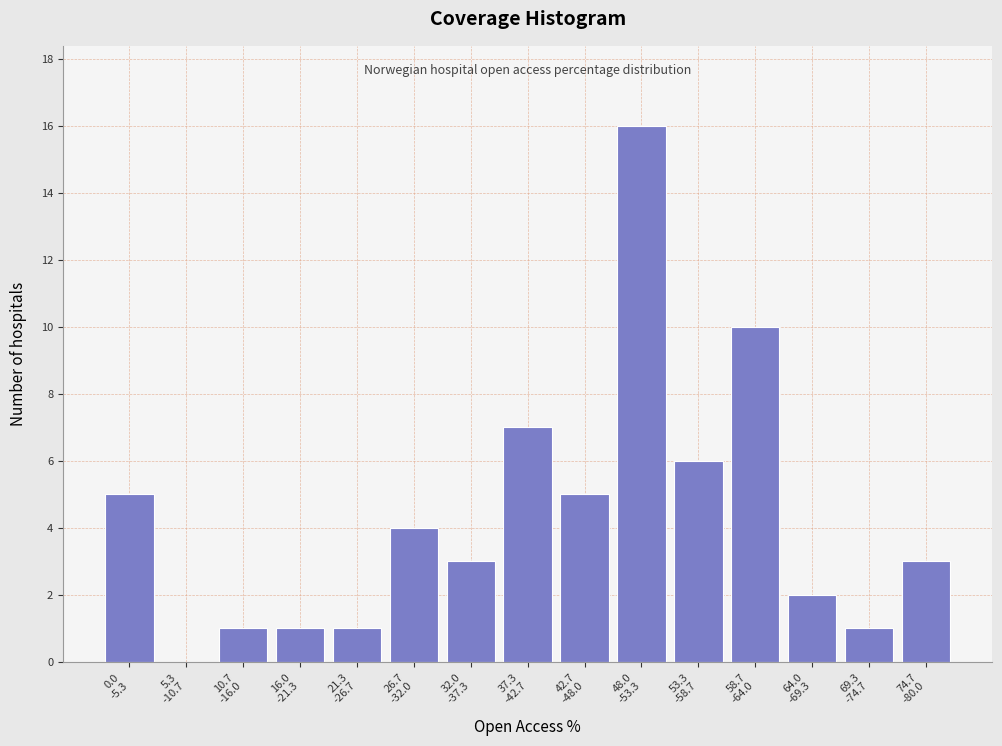

What is the maximum value shown in the chart?

16